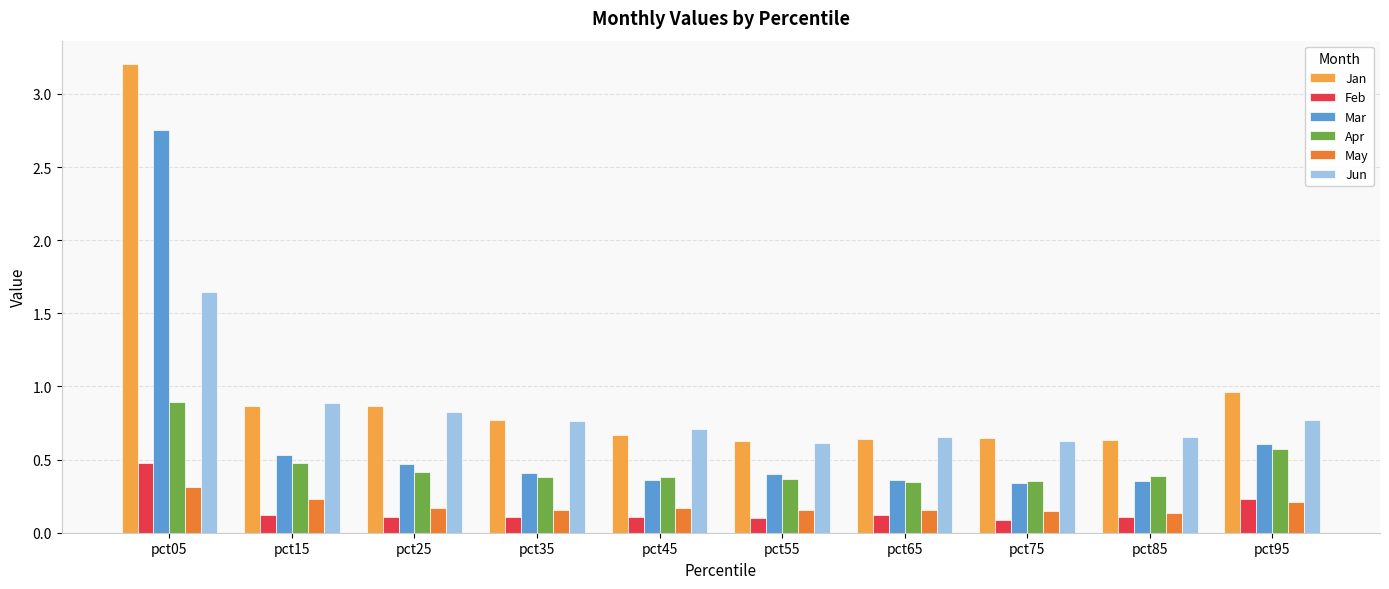

The Jun series shows 1.0 at pct05. True or false?

False